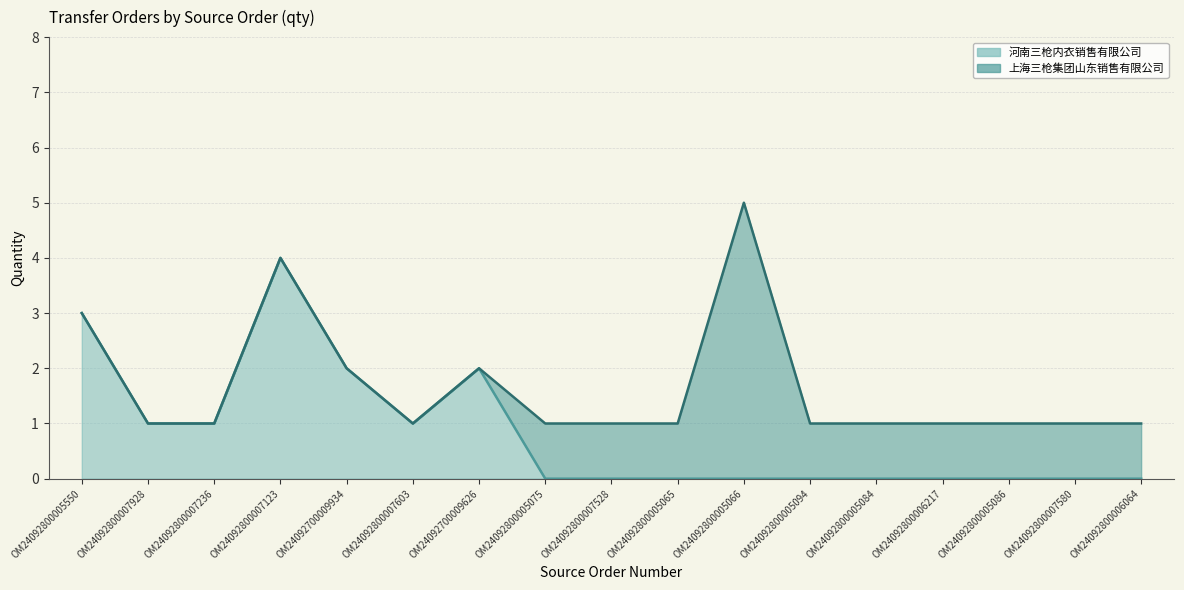

Between OM24092800005094 and OM24092800005550, which is larger?

OM24092800005550